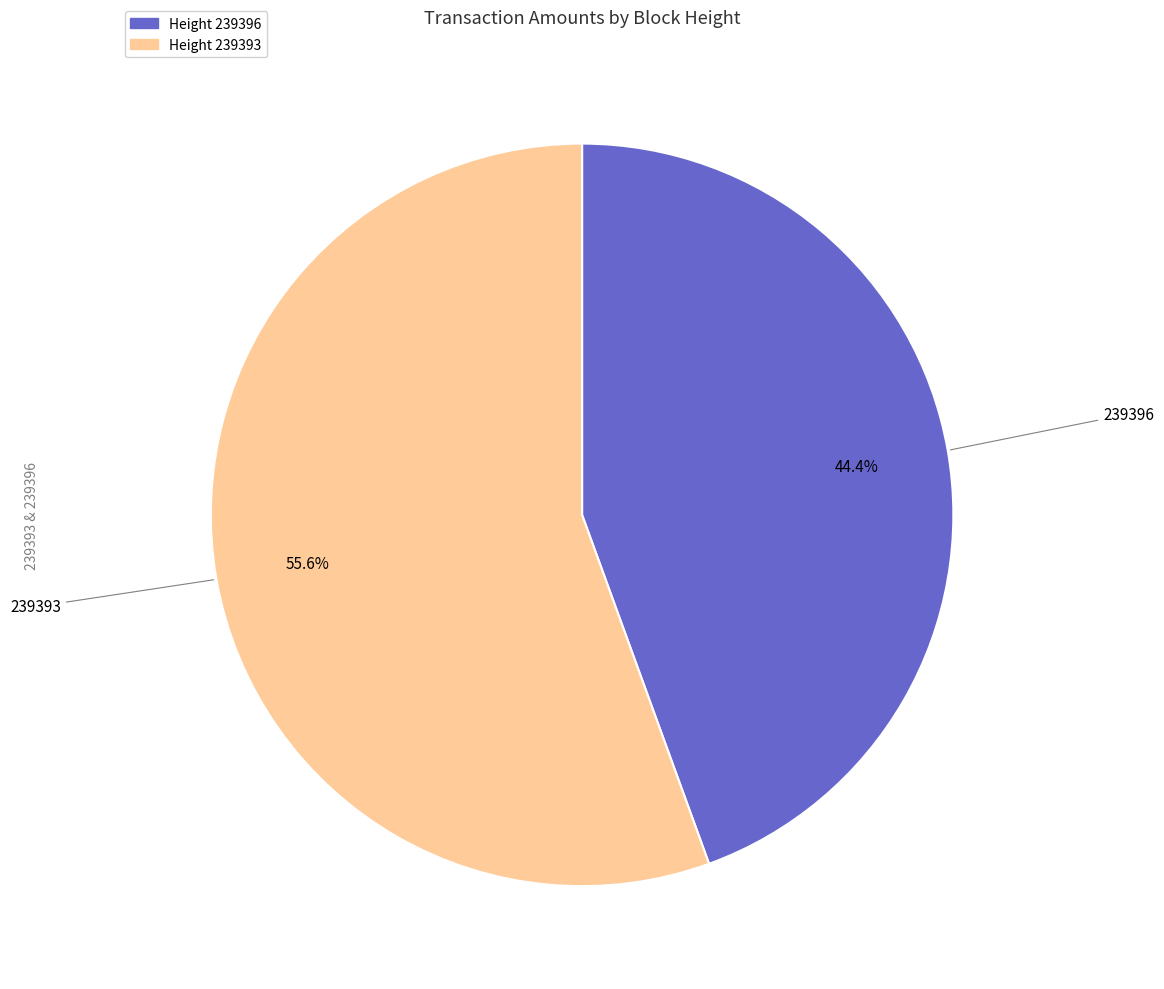

Do 239396 and 239393 together represent more than half of the pie?

Yes